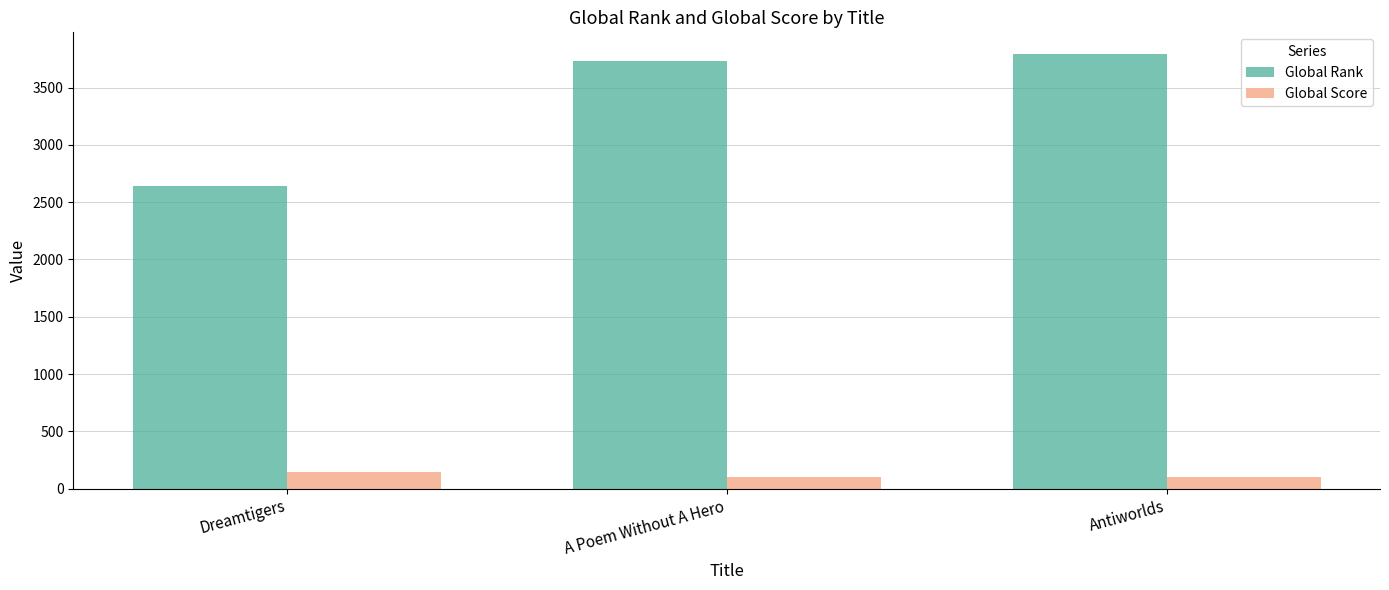

What is the spread (max minus min) of values at Dreamtigers?

2500